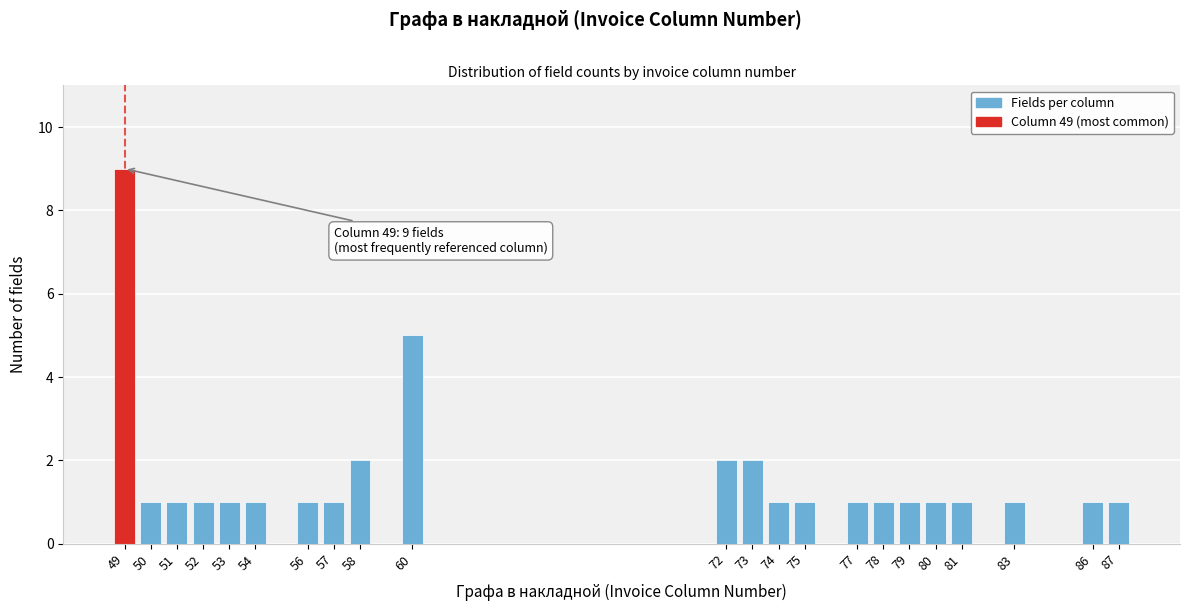

Reading right to left, what are all the values shown in this chart?

1	1	1	1	1	1	1	1	1	1	2	2	5	2	1	1	1	1	1	1	1	9